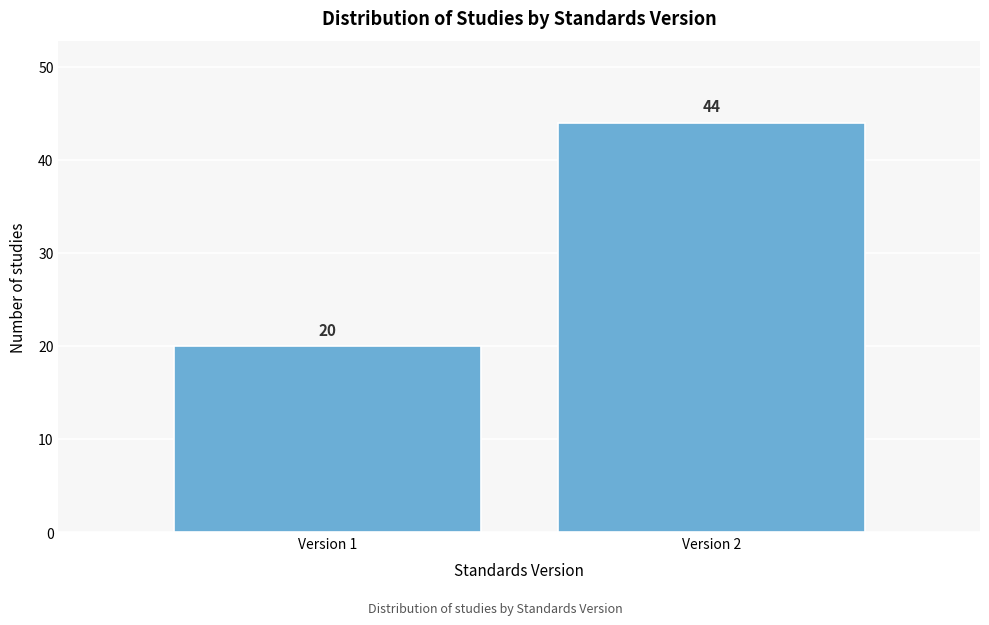

Reading left to right, list all the values displayed in this chart.

Version 1=20	Version 2=44